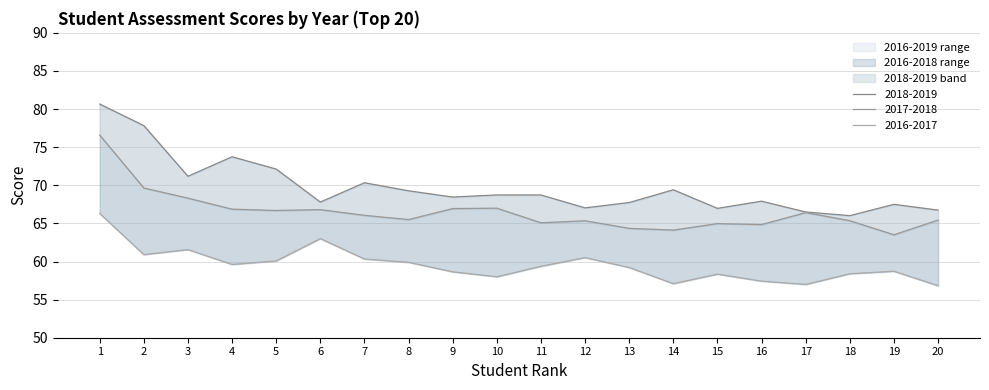

List the labels in order of 2018-2019 value, largest first.

1, 2, 4, 5, 3, 7, 14, 8, 10, 11, 9, 16, 6, 13, 19, 12, 15, 20, 17, 18